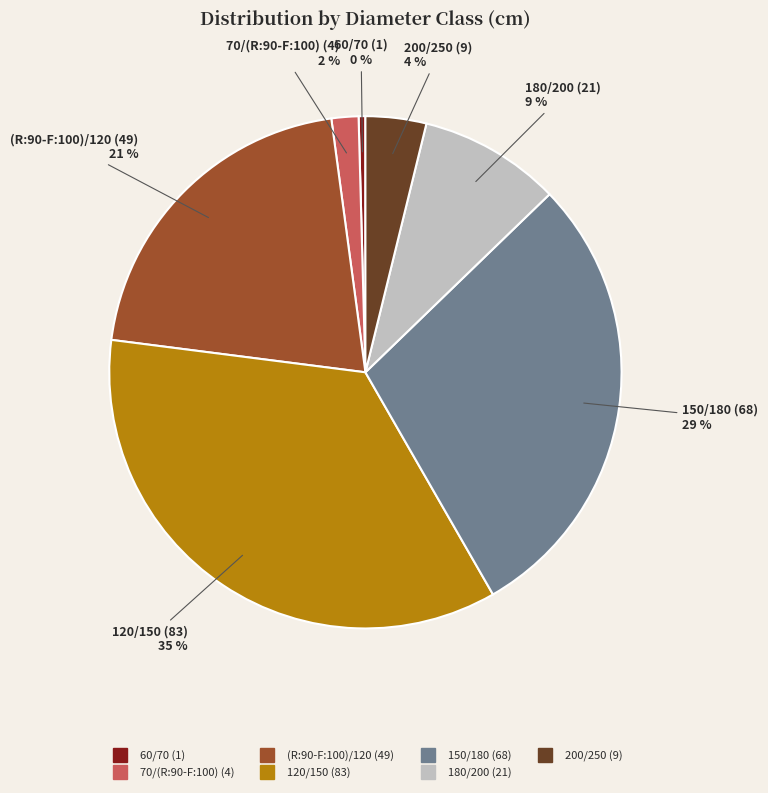

How many slices are in this pie chart?

7